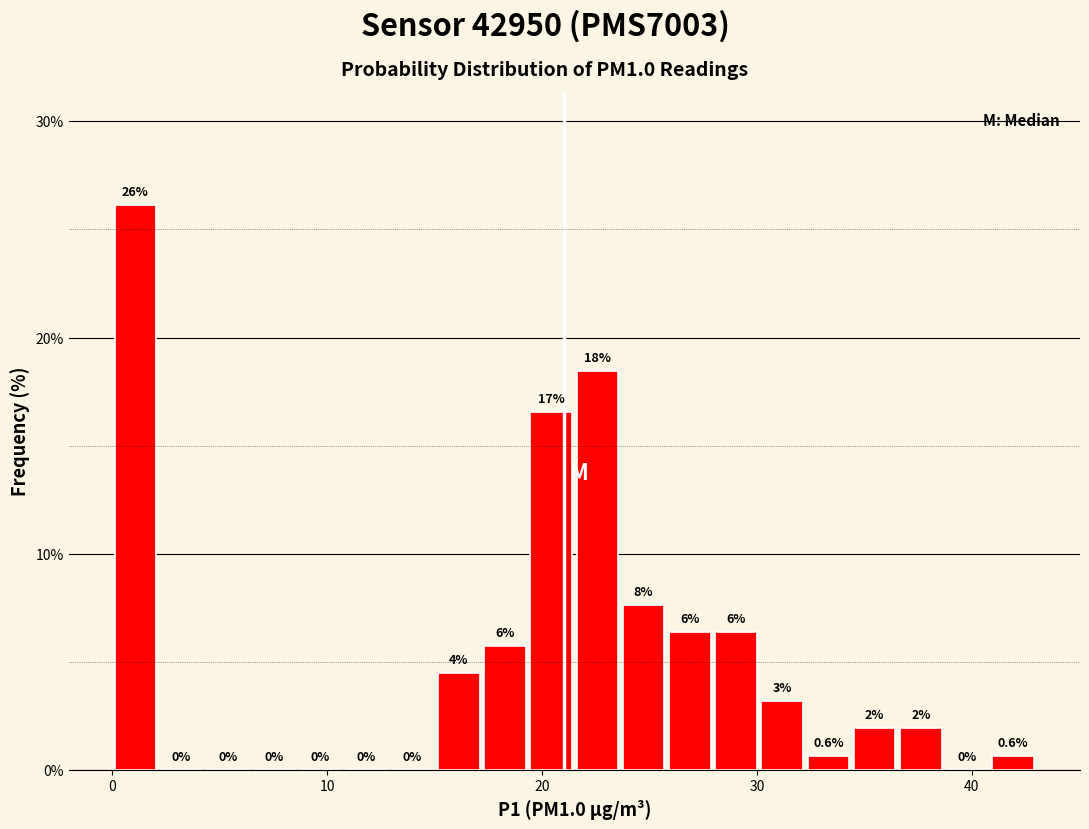

Around what value on the x-axis is the tallest bar? Give the approximate position of its centre, as read against the axis.

1